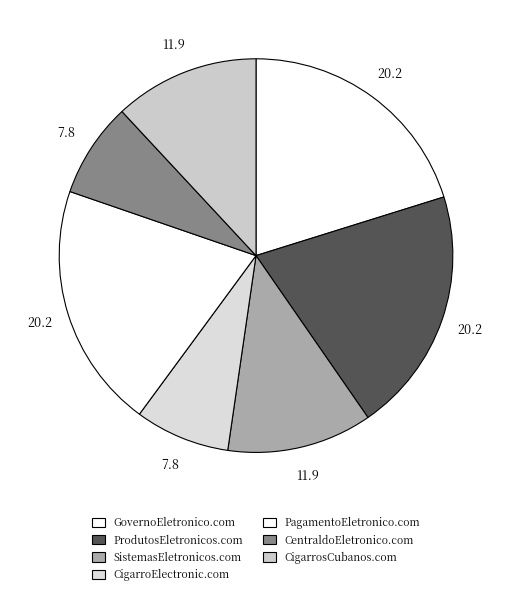

What is the smallest slice in the pie chart?

CigarroElectronic.com